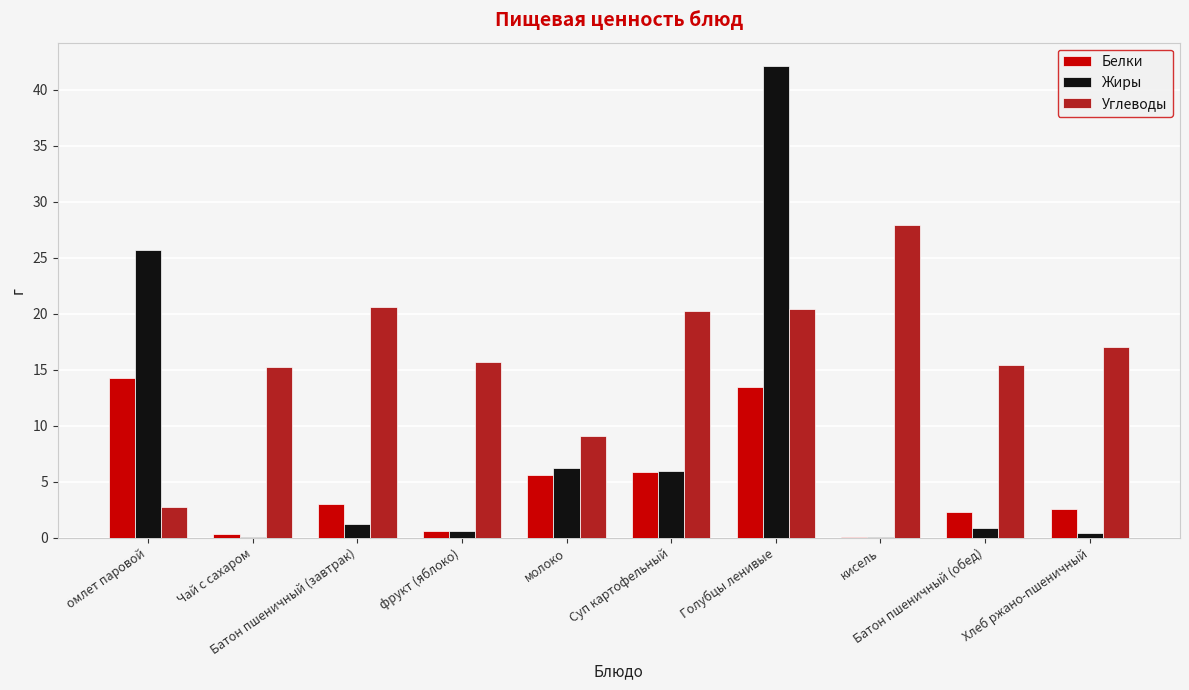

True or false: Белки has a value of 17.9 at Голубцы ленивые.

False